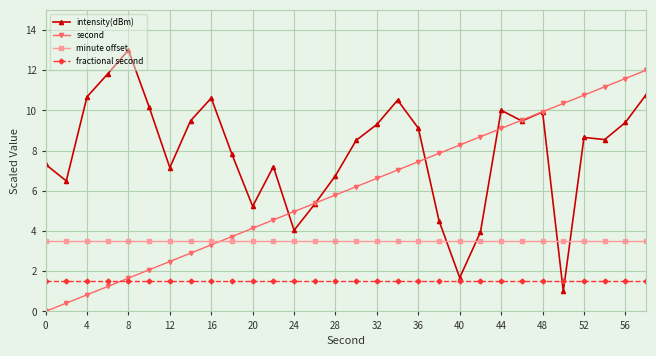

How many values in second are above zero?

29